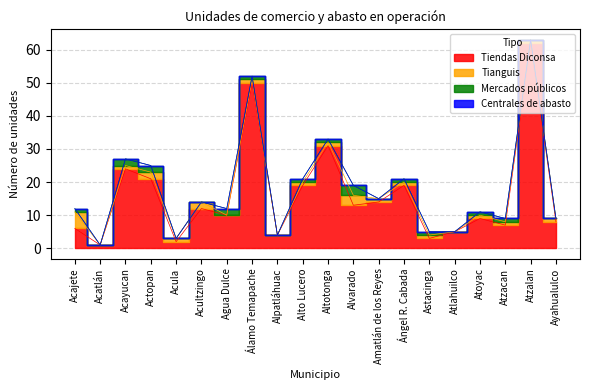

List the series in order of their peak value, highest first.

Tiendas Diconsa, Tianguis, Mercados públicos, Centrales de abasto